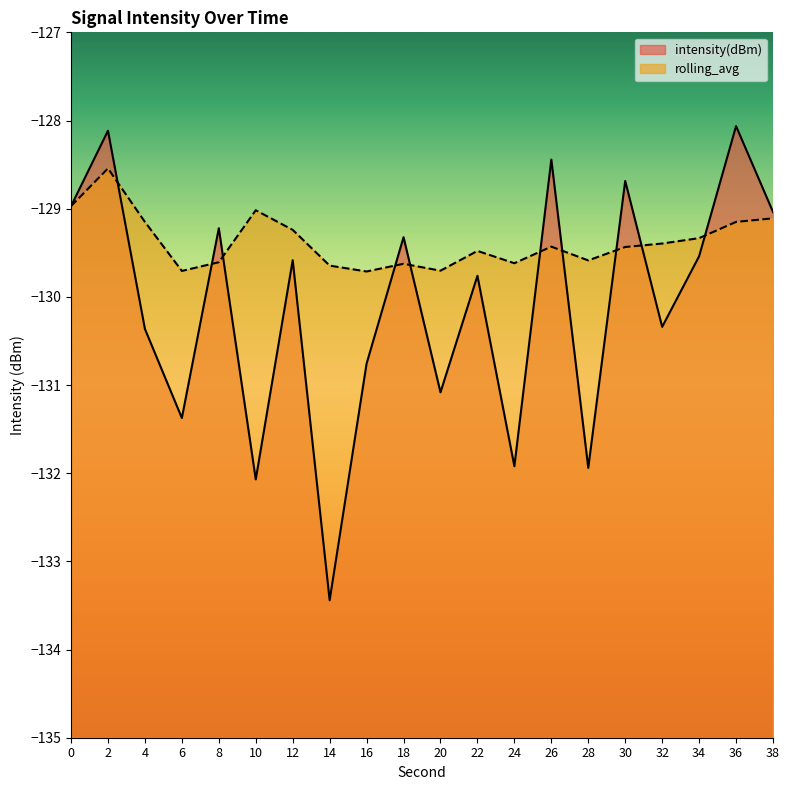

Which series has the largest total across all categories?

rolling_avg